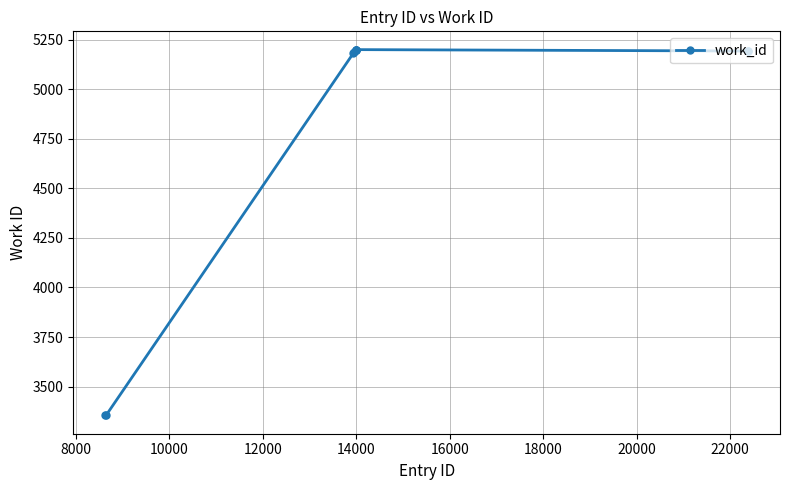

What is the difference between the maximum and minimum values?

1844